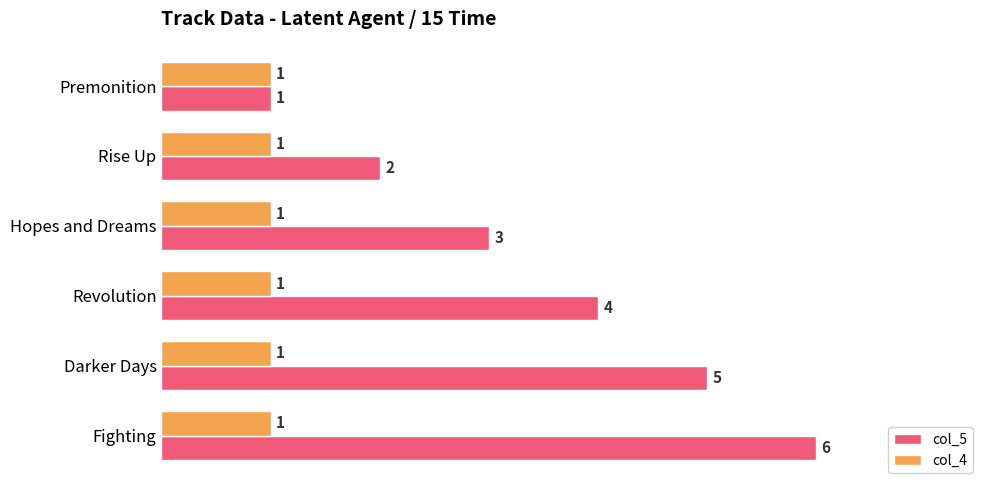

How many col_5 values are between 2 and 5?

4